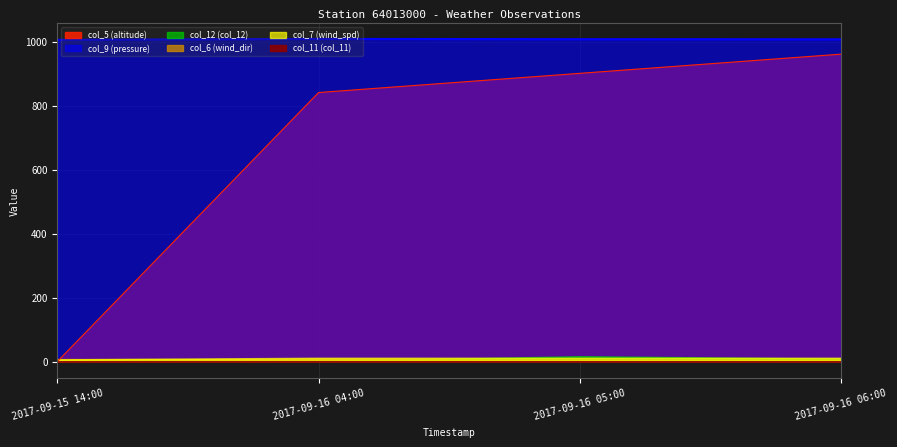

True or false: col_11 (col_11) and col_7 (wind_spd) intersect in this chart.

False